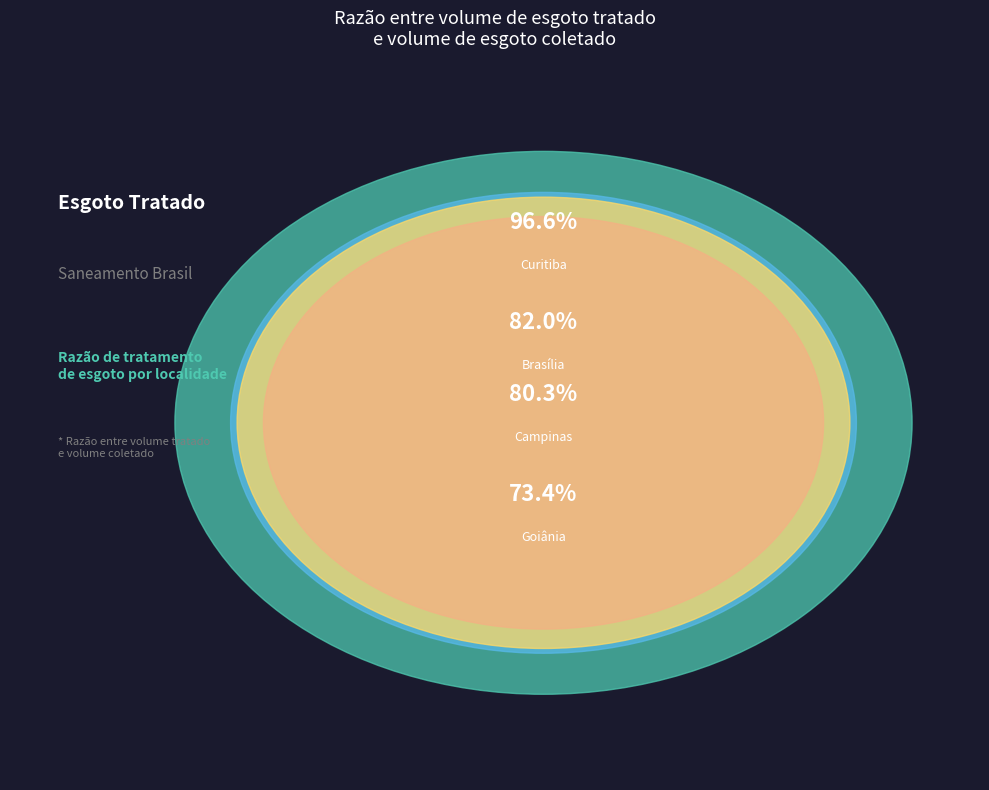

Is there a majority slice in this chart?

No